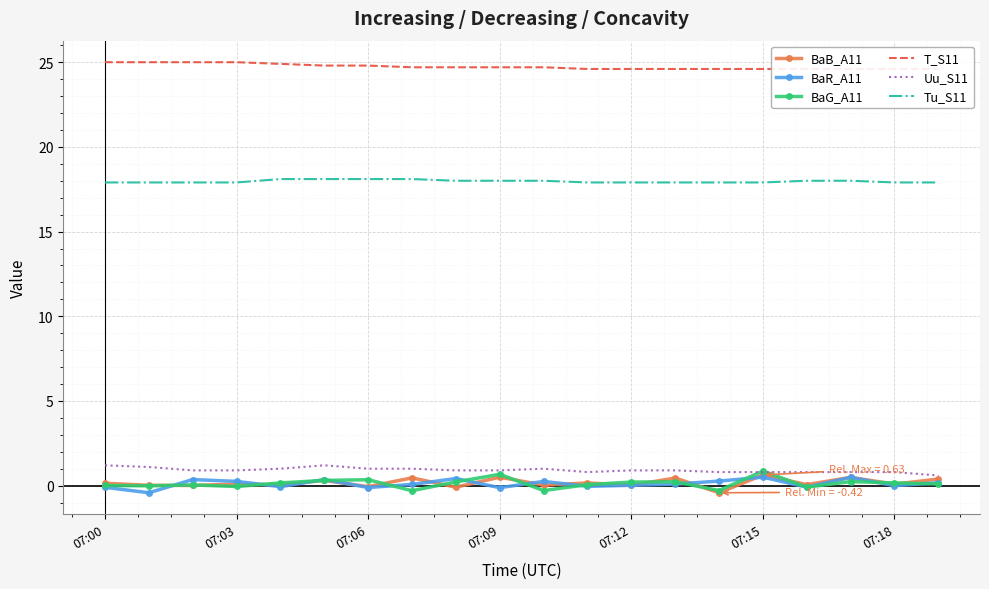

True or false: BaG_A11 has a value of -0.1 at 07:03.

True